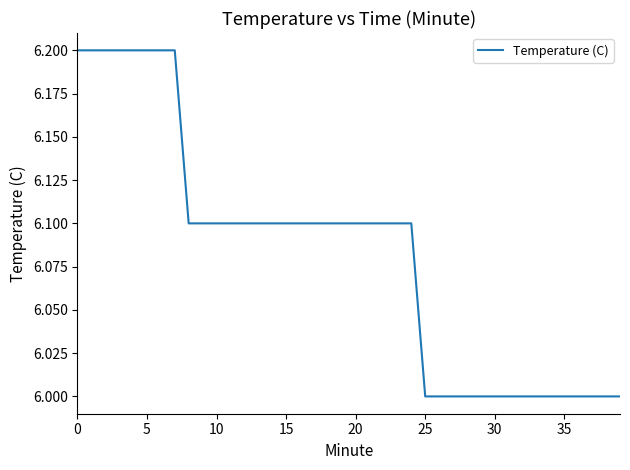

What is the greatest value displayed?

6.2